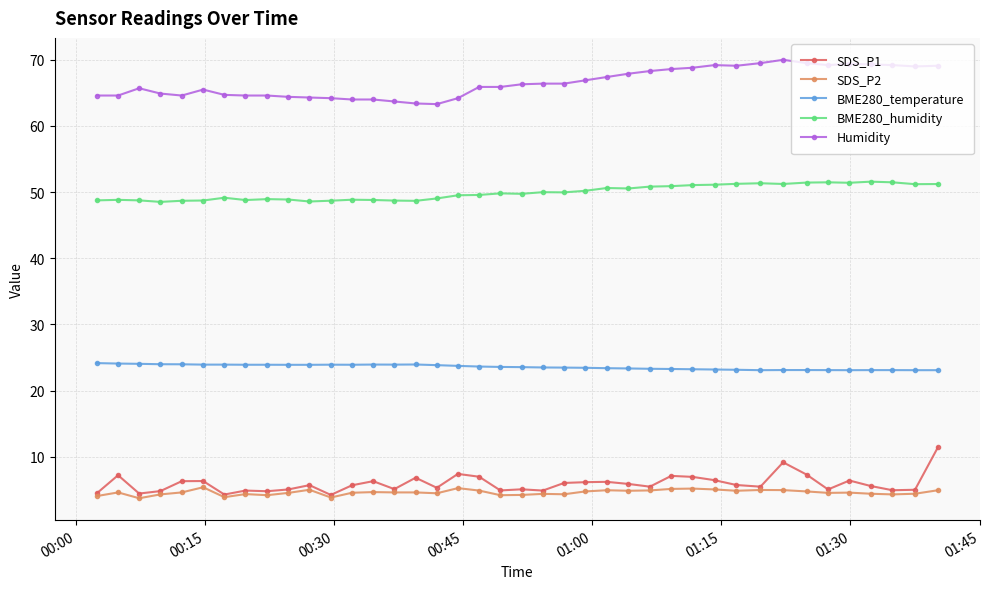

What is the difference between the second highest and minimum values in the BME280_temperature series?

1.0